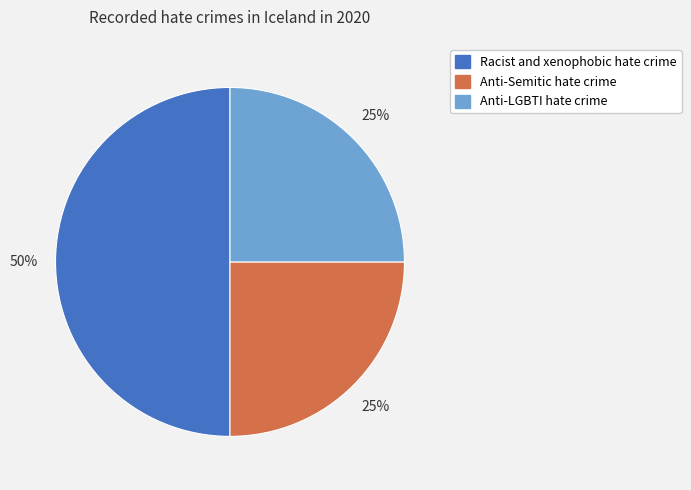

What is the ratio of the value at Anti-LGBTI hate crime to the value at Anti-Semitic hate crime?

1.0